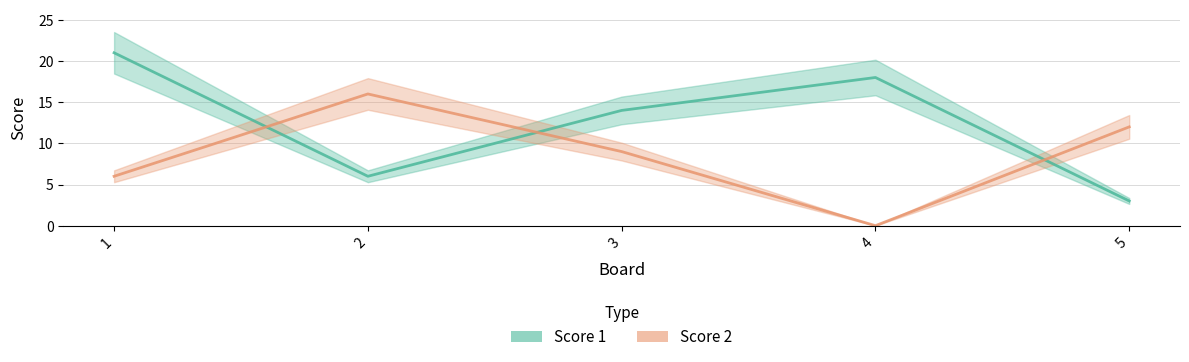

What is the sum of the Score 2 values at 1 and 3?

15